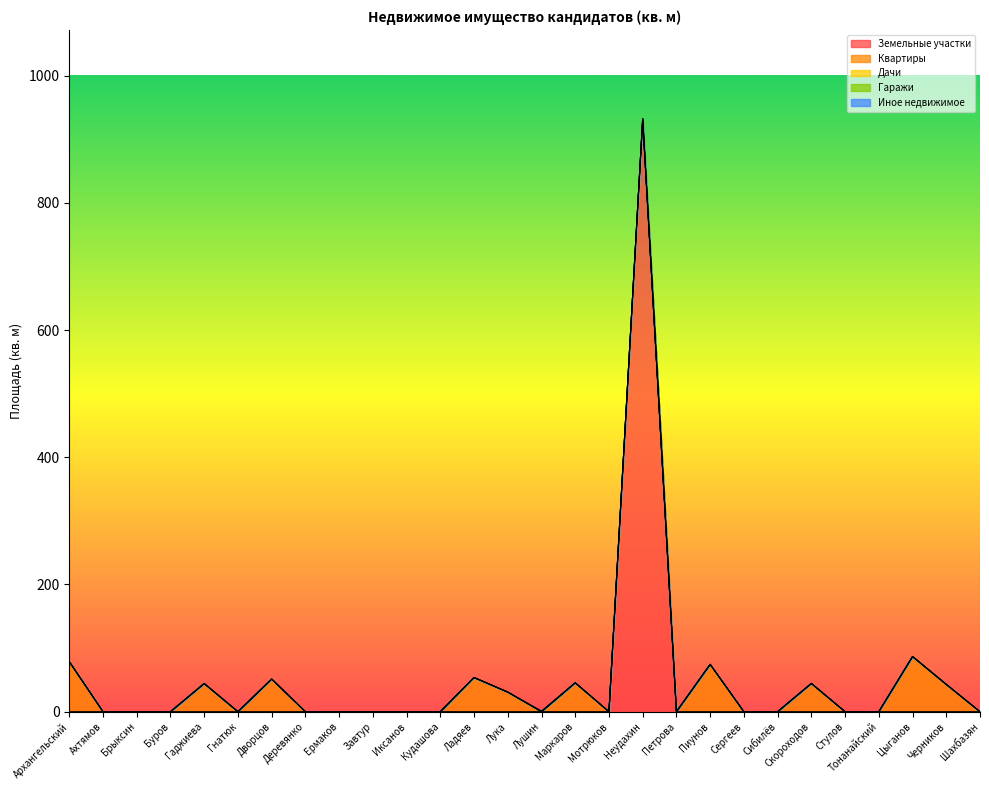

Which series changed the most between Иксанов and Кудашова?

Земельные участки